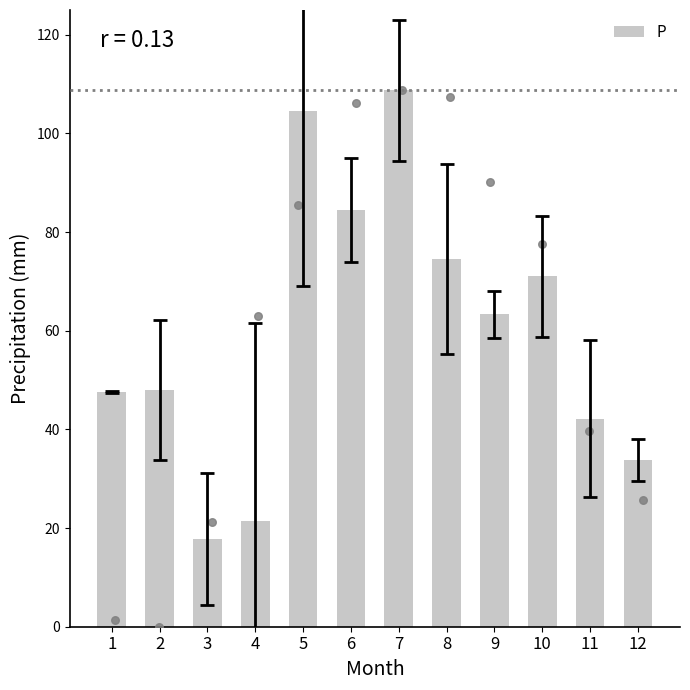

Approximately how many times larger is the value at 12 compared to 6?

0.4